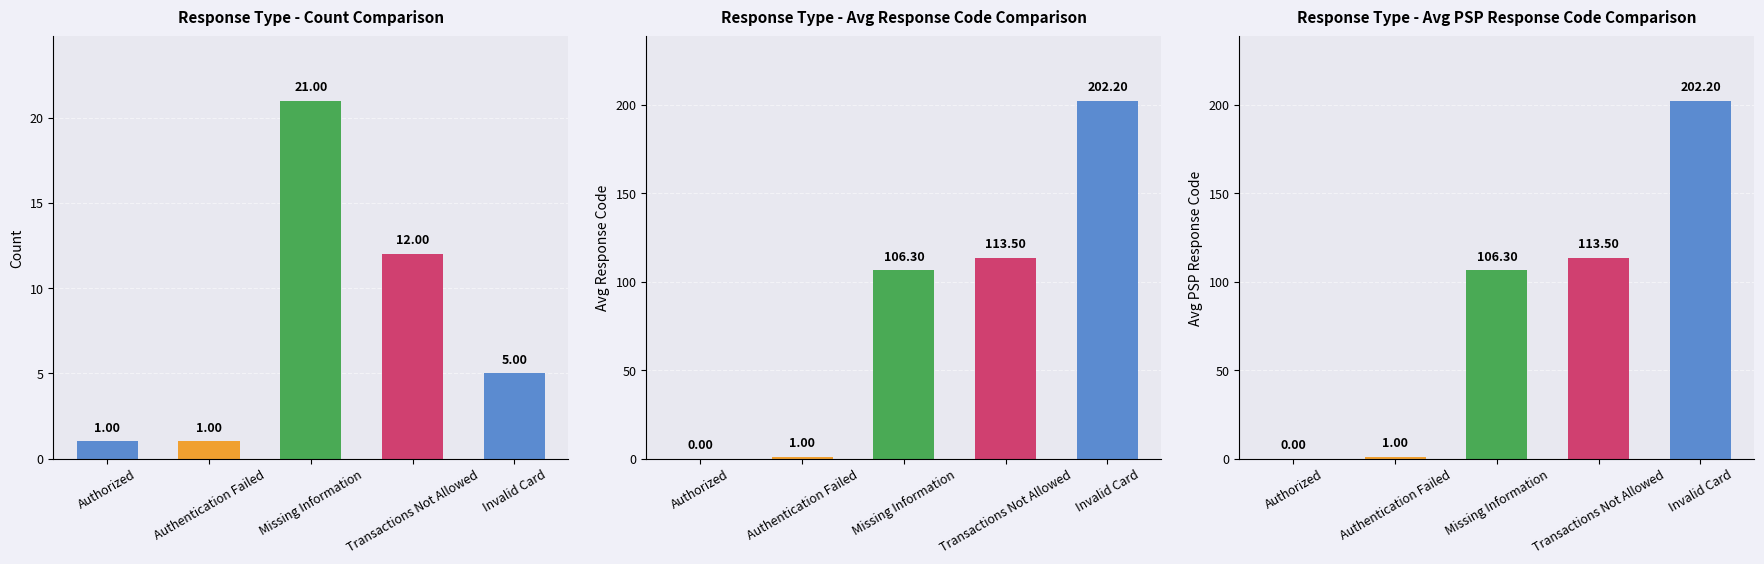

How many data points are less than 106?

2